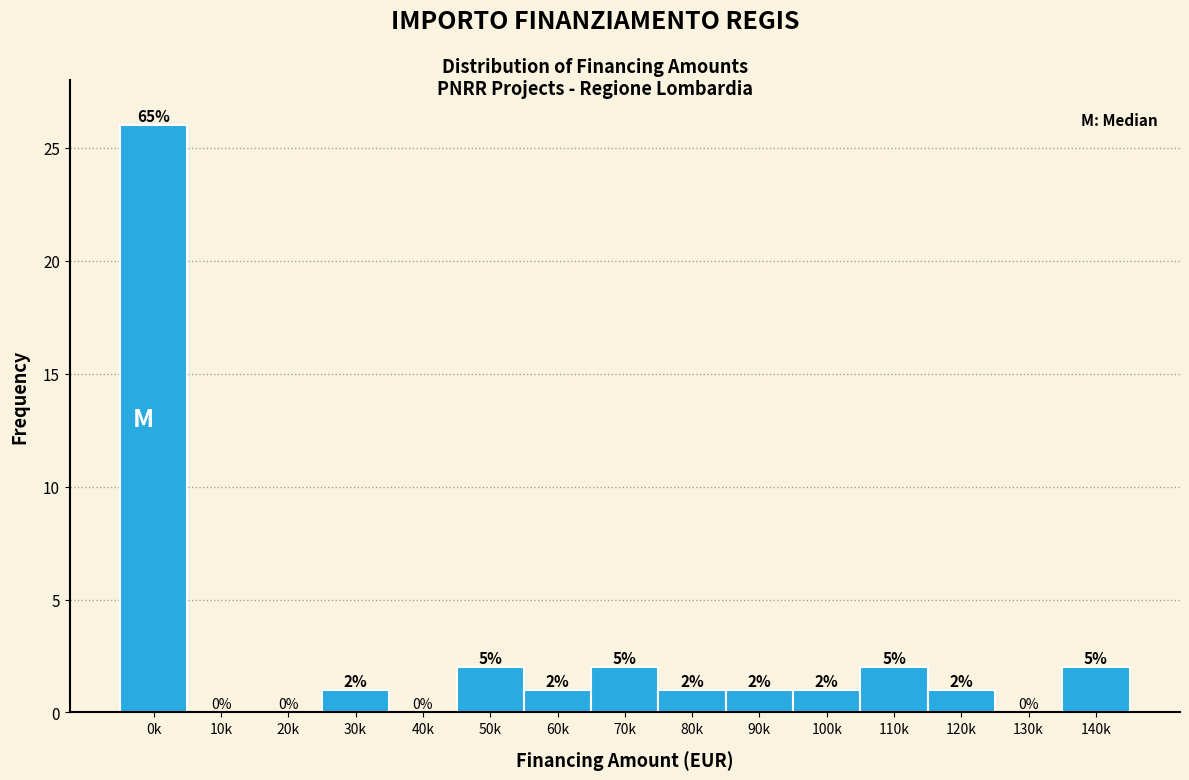

Reading left to right, transcribe all the data shown in this chart.

0k=26	10k=0	20k=0	30k=1	40k=0	50k=2	60k=1	70k=2	80k=1	90k=1	100k=1	110k=2	120k=1	130k=0	140k=2